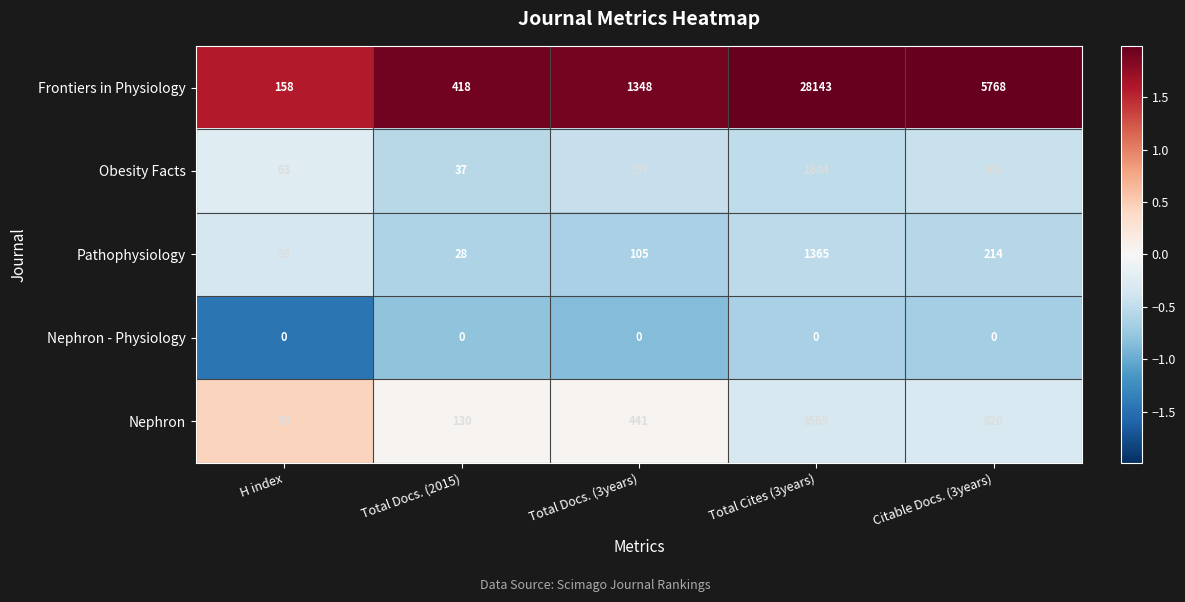

Which category has the highest value across all series?

Total Cites (3years)